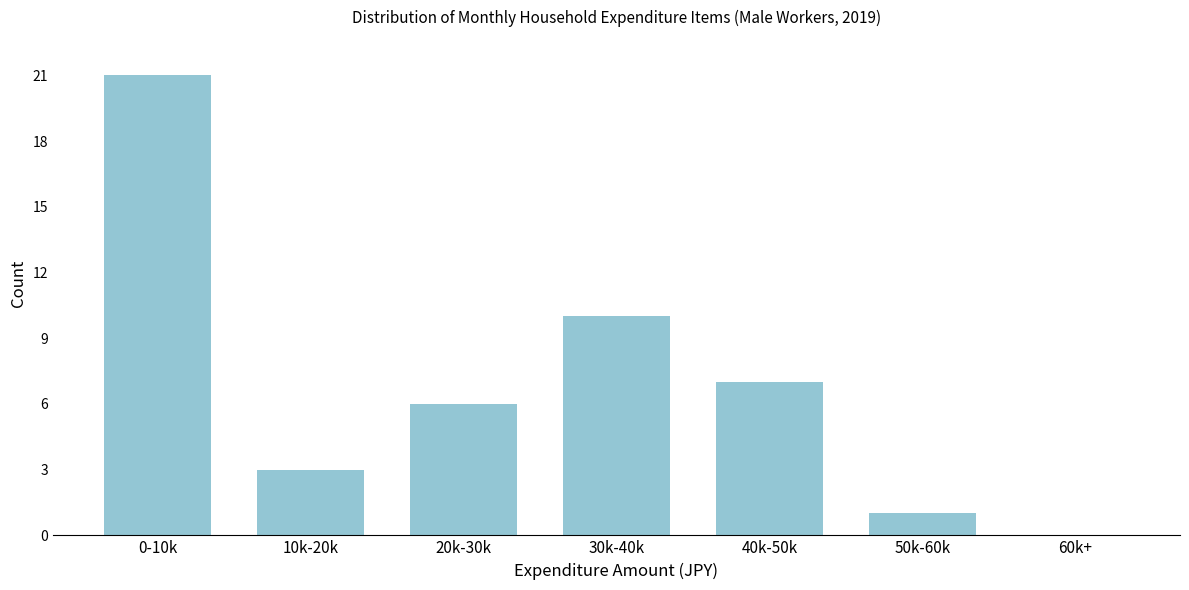

Reading left to right, transcribe all the data shown in this chart.

0-10k=21	10k-20k=3	20k-30k=6	30k-40k=10	40k-50k=7	50k-60k=1	60k+=0